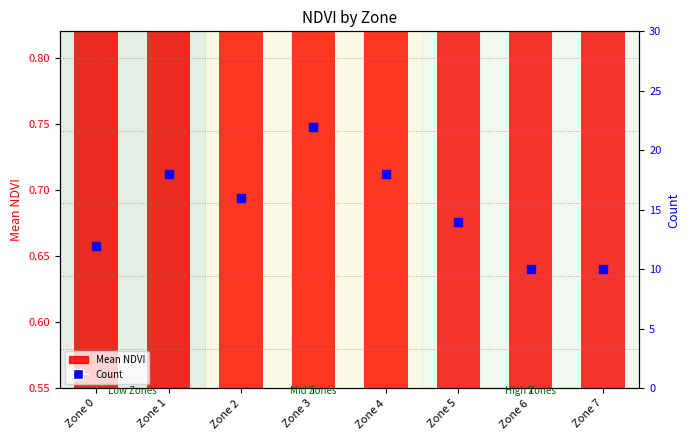

What is the total value across all series at Zone 3?

22.7